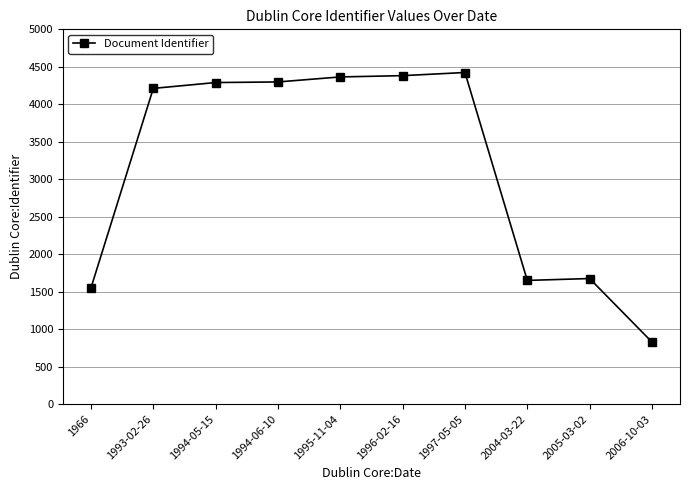

How many lines are shown in the chart?

1